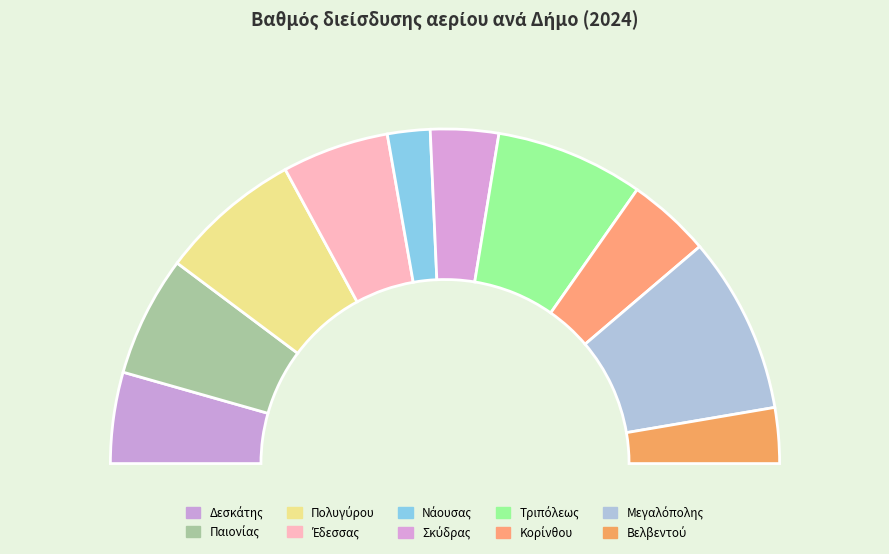

True or false: Δήμος Βελβεντού accounts for 1% of the total.

False